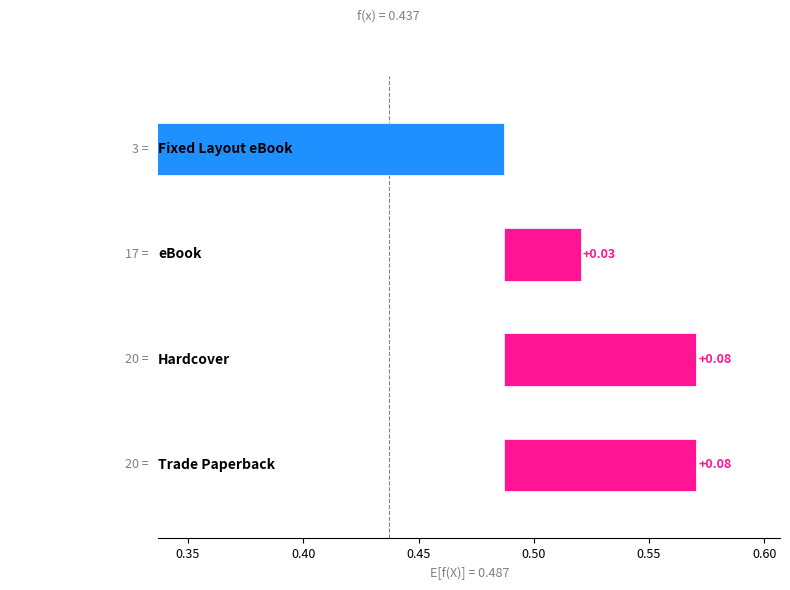

Where does the data first go above 0?

Trade Paperback